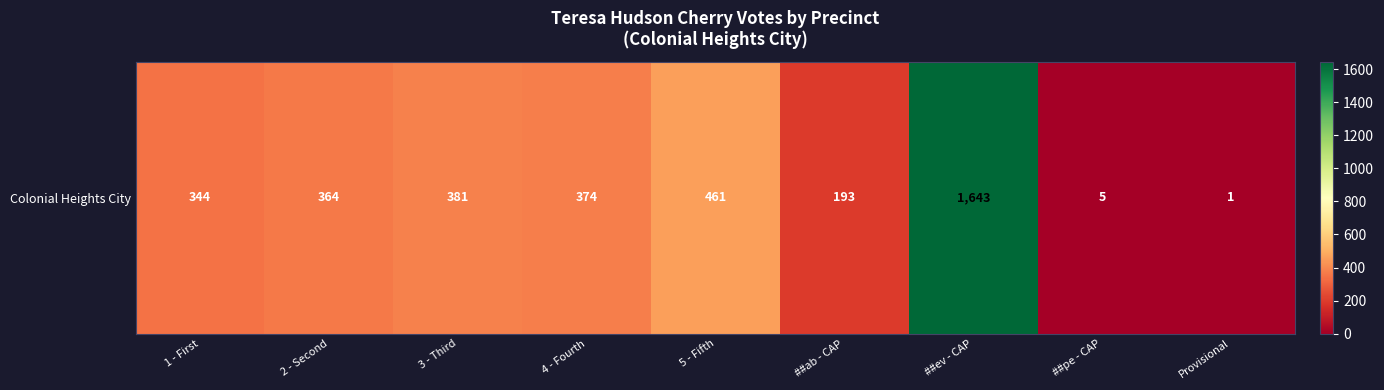

What is the average value?

418